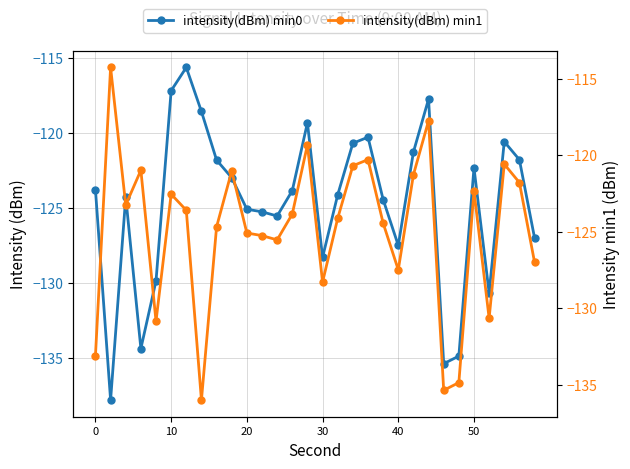

Which series has the largest total across all categories?

intensity(dBm) min0